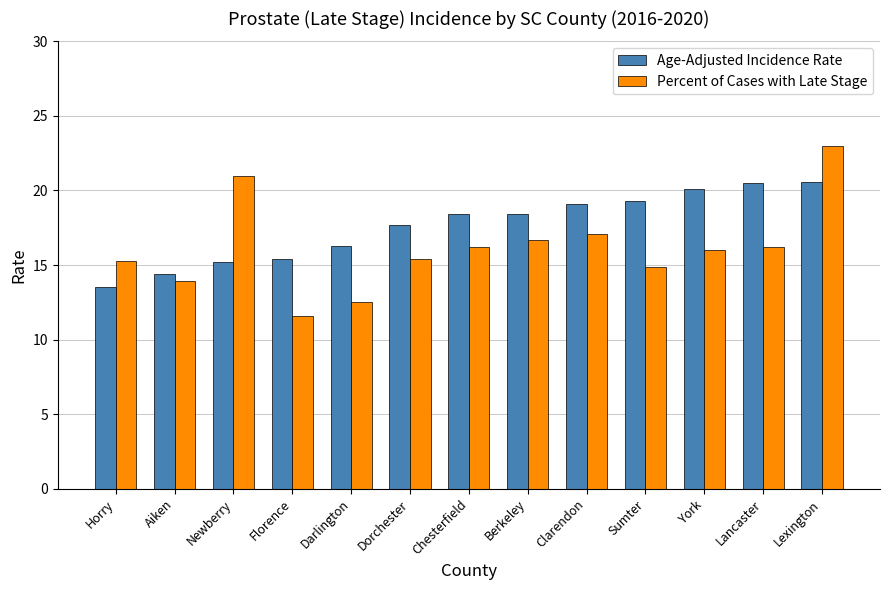

Rank the series at Clarendon from highest to lowest value.

Age-Adjusted Incidence Rate, Percent of Cases with Late Stage